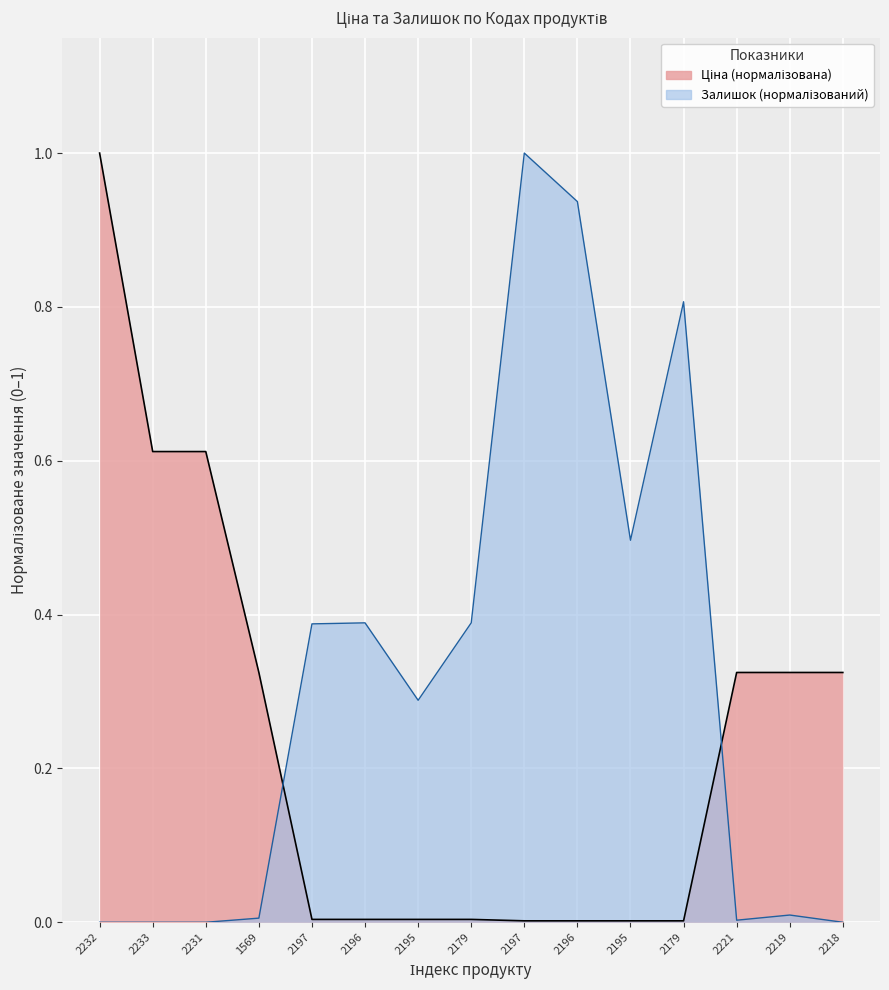

List the series in order of their overall mean, highest first.

Залишок, Ціна